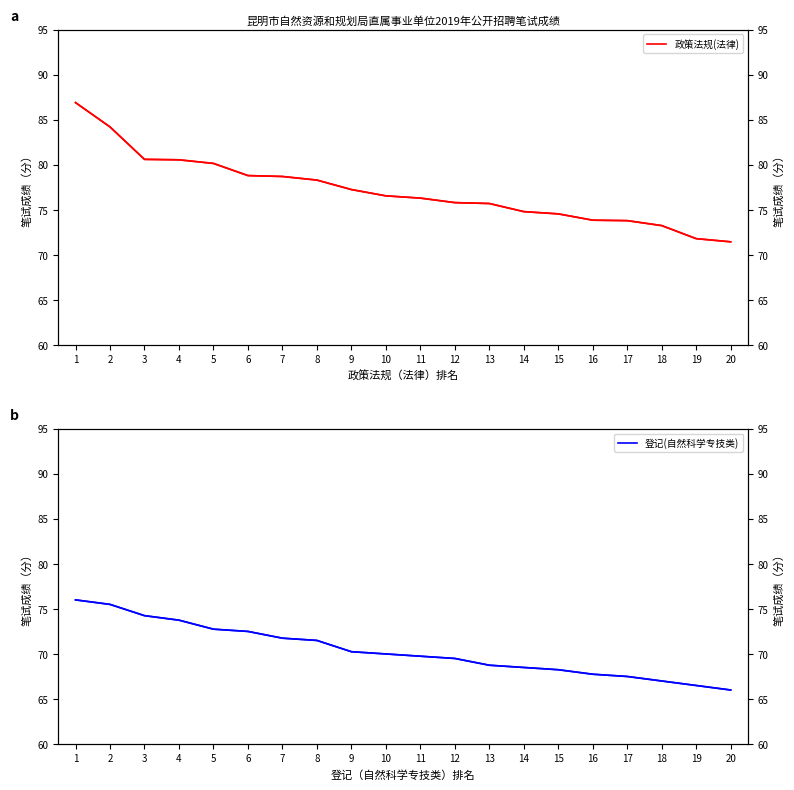

Read the 政策法规(法律)_r value at 4.

80.5